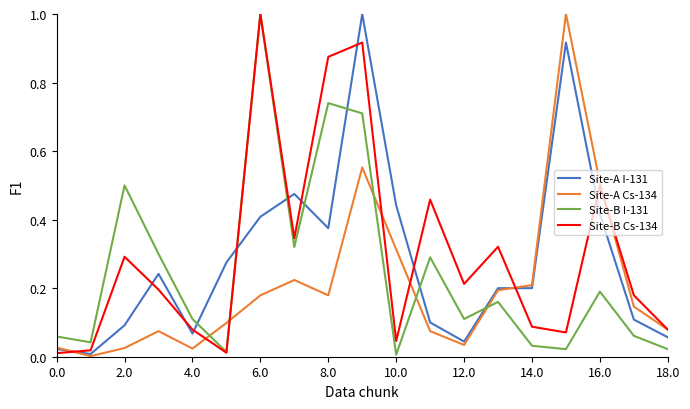

What is the difference between the maximum and minimum values in the Site-B I-131 series?

1.0